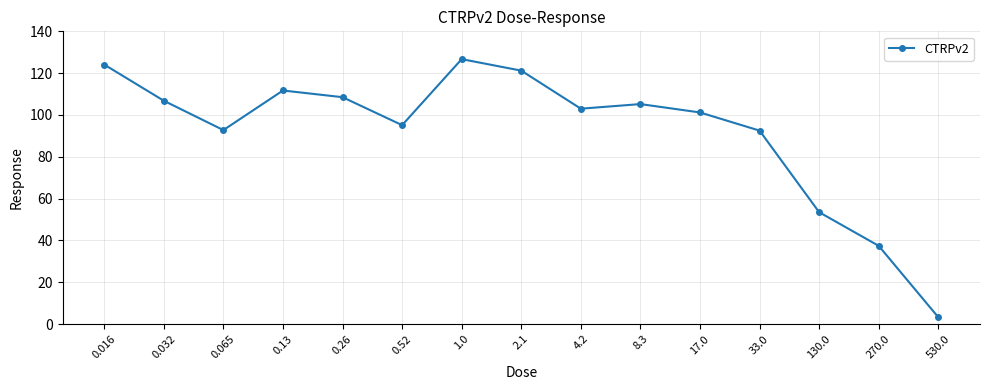

How many interior local peaks (higher than both neighbors) does the data have?

3